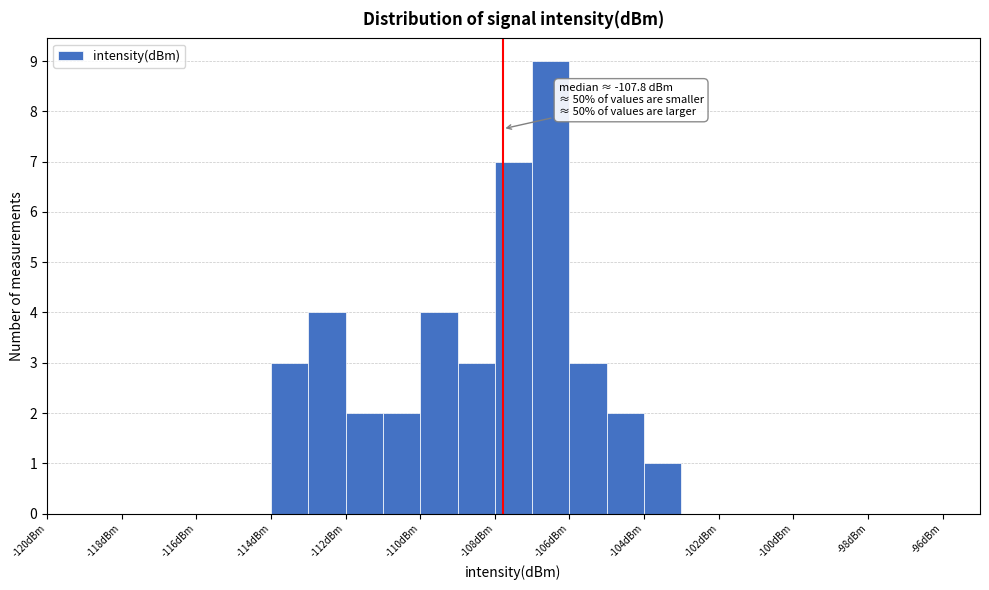

Which range on the x-axis has the tallest bar?

-107 to -106